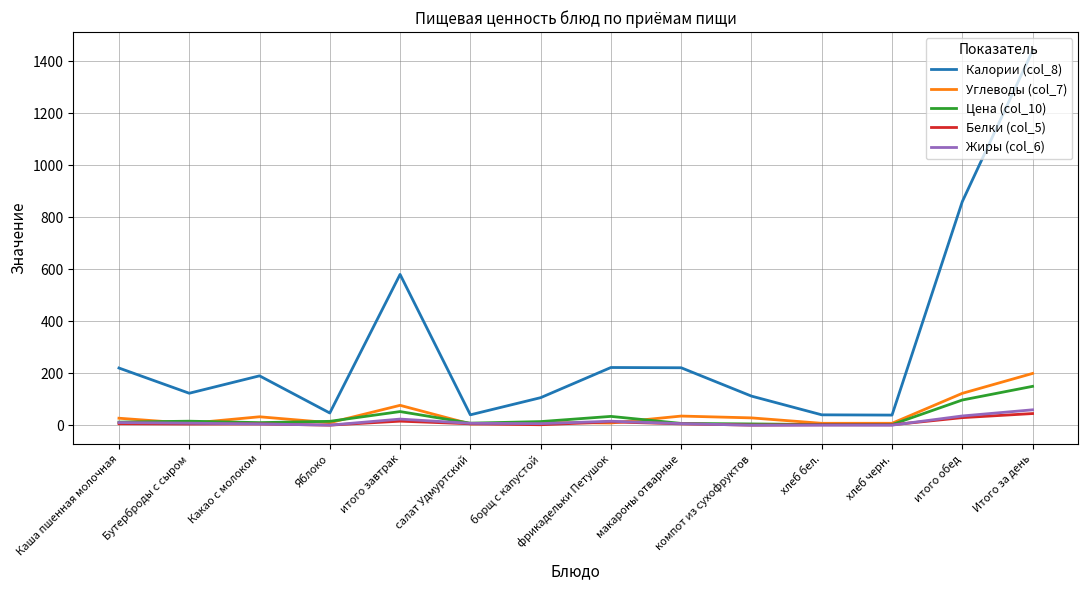

What is the difference between the maximum and second lowest values in the Калории (col_8) series?

1400.0